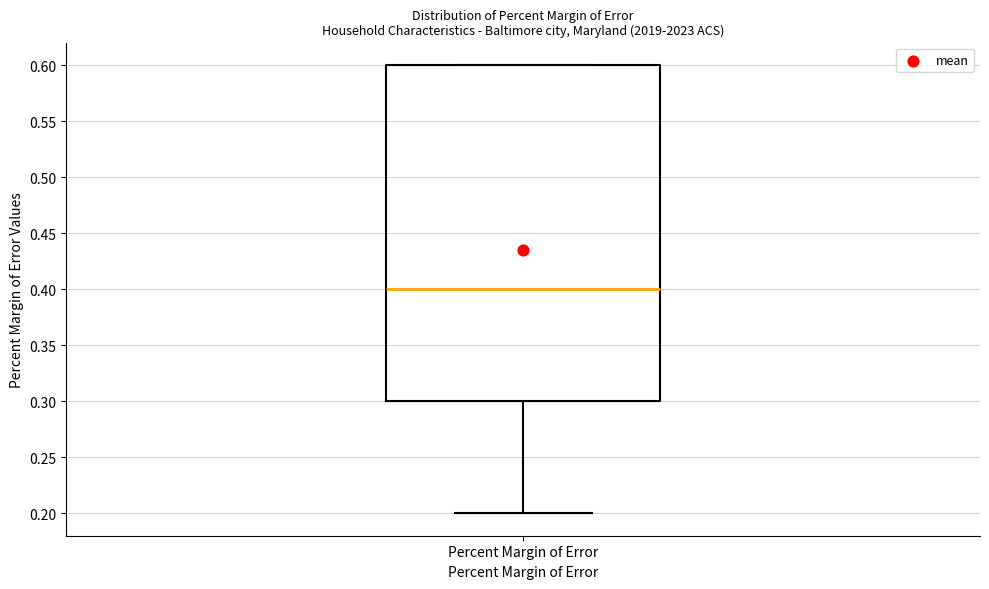

Read this box plot against the y-axis: the position of the median line, the range covered by the box, and the ends of both whiskers. The values are not printed on the chart, so give them approximately, as read against the axis.

median 0.4, box 0.3 to 0.6, whiskers 0.2 to 0.6